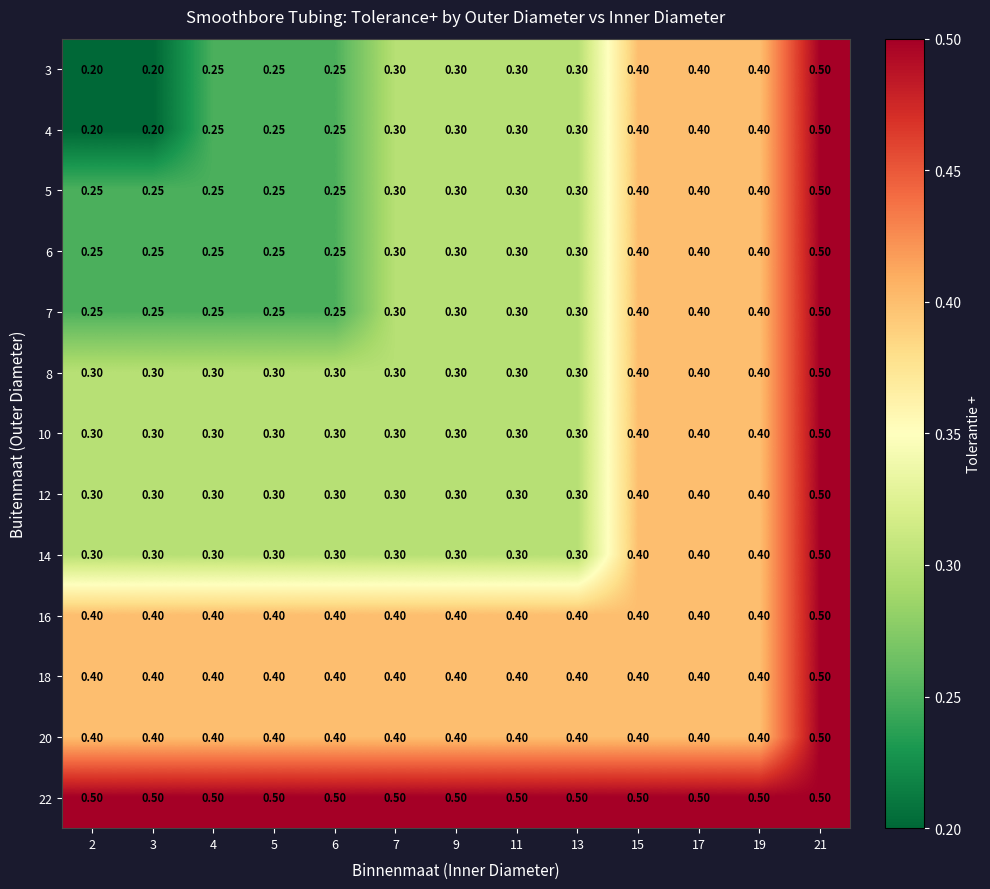

Reading right to left, extract all data points from this chart.

3: 21=0.5	19=0.4	17=0.4	15=0.4	13=0.3	11=0.3	9=0.3	7=0.3	6=0.2	5=0.2	4=0.2	3=0.2	2=0.2
4: 21=0.5	19=0.4	17=0.4	15=0.4	13=0.3	11=0.3	9=0.3	7=0.3	6=0.2	5=0.2	4=0.2	3=0.2	2=0.2
5: 21=0.5	19=0.4	17=0.4	15=0.4	13=0.3	11=0.3	9=0.3	7=0.3	6=0.2	5=0.2	4=0.2	3=0.2	2=0.2
6: 21=0.5	19=0.4	17=0.4	15=0.4	13=0.3	11=0.3	9=0.3	7=0.3	6=0.2	5=0.2	4=0.2	3=0.2	2=0.2
7: 21=0.5	19=0.4	17=0.4	15=0.4	13=0.3	11=0.3	9=0.3	7=0.3	6=0.2	5=0.2	4=0.2	3=0.2	2=0.2
8: 21=0.5	19=0.4	17=0.4	15=0.4	13=0.3	11=0.3	9=0.3	7=0.3	6=0.3	5=0.3	4=0.3	3=0.3	2=0.3
10: 21=0.5	19=0.4	17=0.4	15=0.4	13=0.3	11=0.3	9=0.3	7=0.3	6=0.3	5=0.3	4=0.3	3=0.3	2=0.3
12: 21=0.5	19=0.4	17=0.4	15=0.4	13=0.3	11=0.3	9=0.3	7=0.3	6=0.3	5=0.3	4=0.3	3=0.3	2=0.3
14: 21=0.5	19=0.4	17=0.4	15=0.4	13=0.3	11=0.3	9=0.3	7=0.3	6=0.3	5=0.3	4=0.3	3=0.3	2=0.3
16: 21=0.5	19=0.4	17=0.4	15=0.4	13=0.4	11=0.4	9=0.4	7=0.4	6=0.4	5=0.4	4=0.4	3=0.4	2=0.4
18: 21=0.5	19=0.4	17=0.4	15=0.4	13=0.4	11=0.4	9=0.4	7=0.4	6=0.4	5=0.4	4=0.4	3=0.4	2=0.4
20: 21=0.5	19=0.4	17=0.4	15=0.4	13=0.4	11=0.4	9=0.4	7=0.4	6=0.4	5=0.4	4=0.4	3=0.4	2=0.4
22: 21=0.5	19=0.5	17=0.5	15=0.5	13=0.5	11=0.5	9=0.5	7=0.5	6=0.5	5=0.5	4=0.5	3=0.5	2=0.5